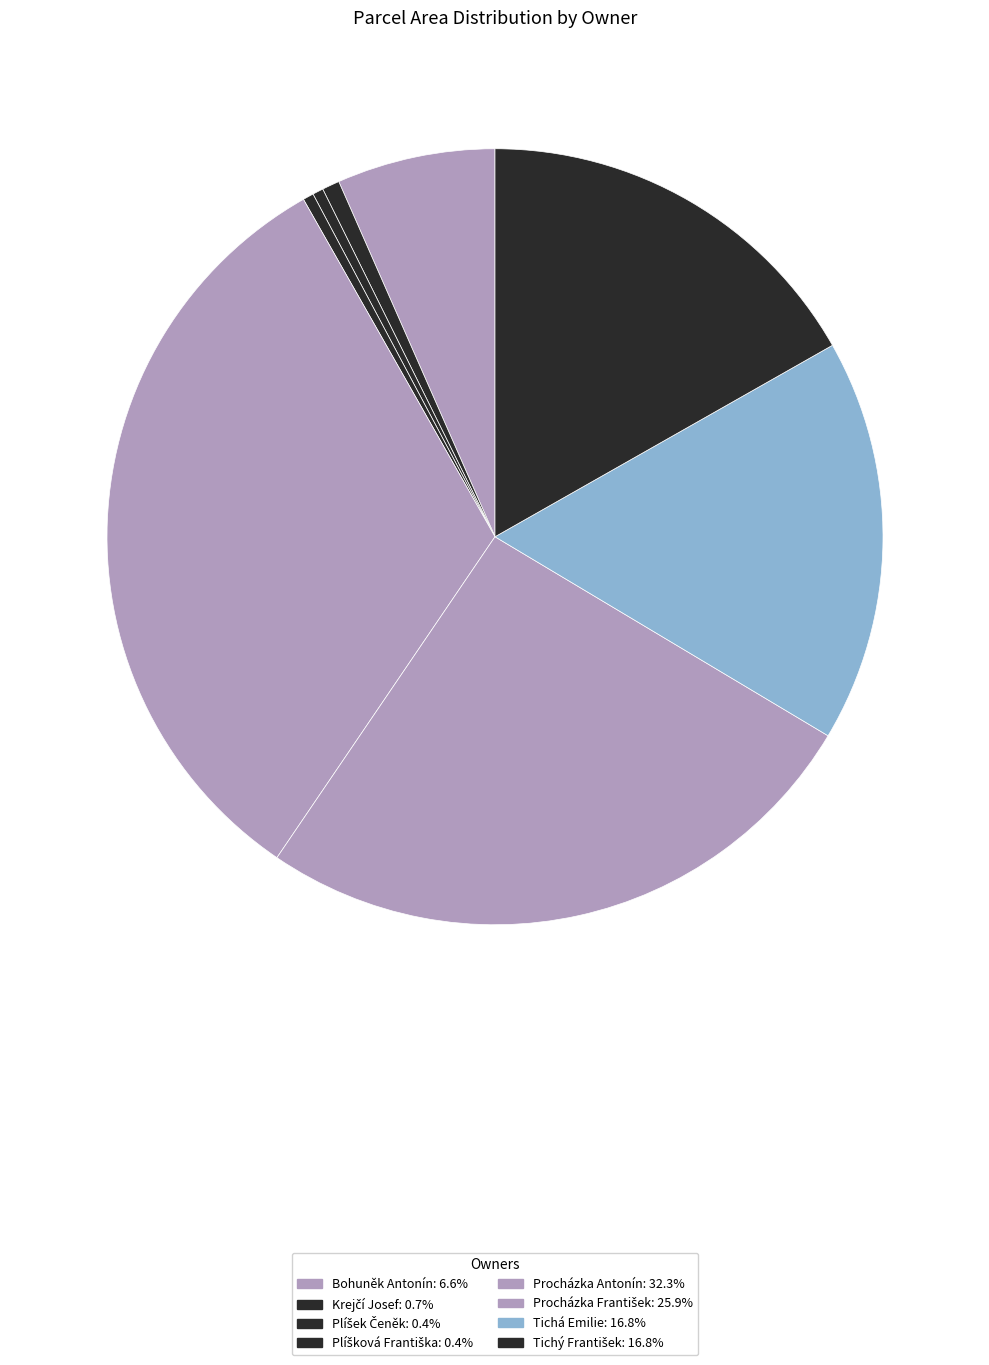

How many slices are in this pie chart?

8